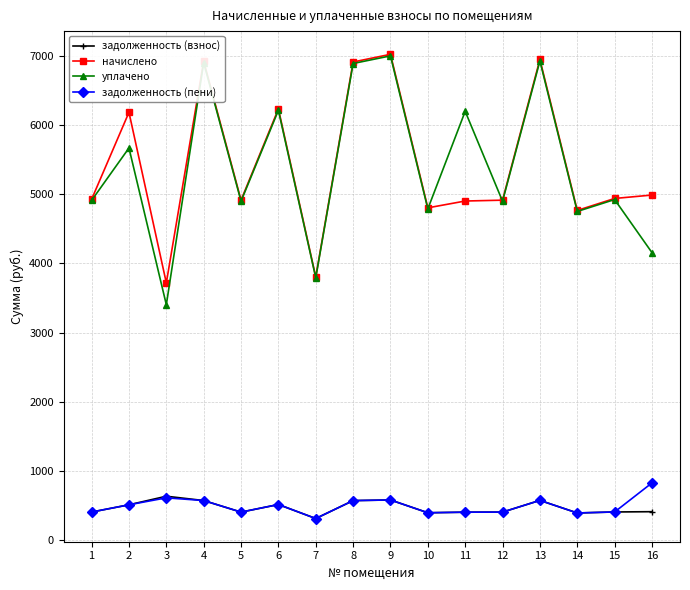

At which label does задолженность (пени) reach its minimum?

7